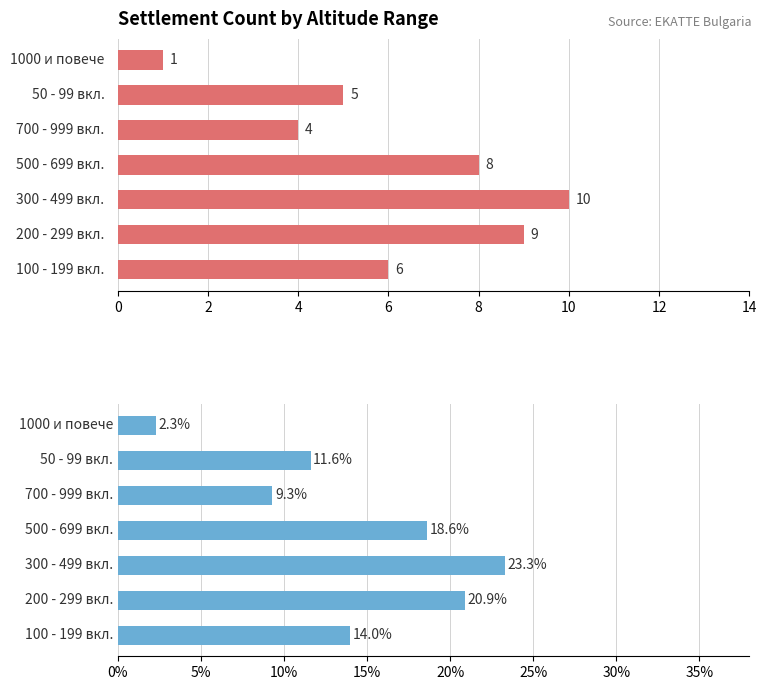

Does the chart contain stacked bars?

No